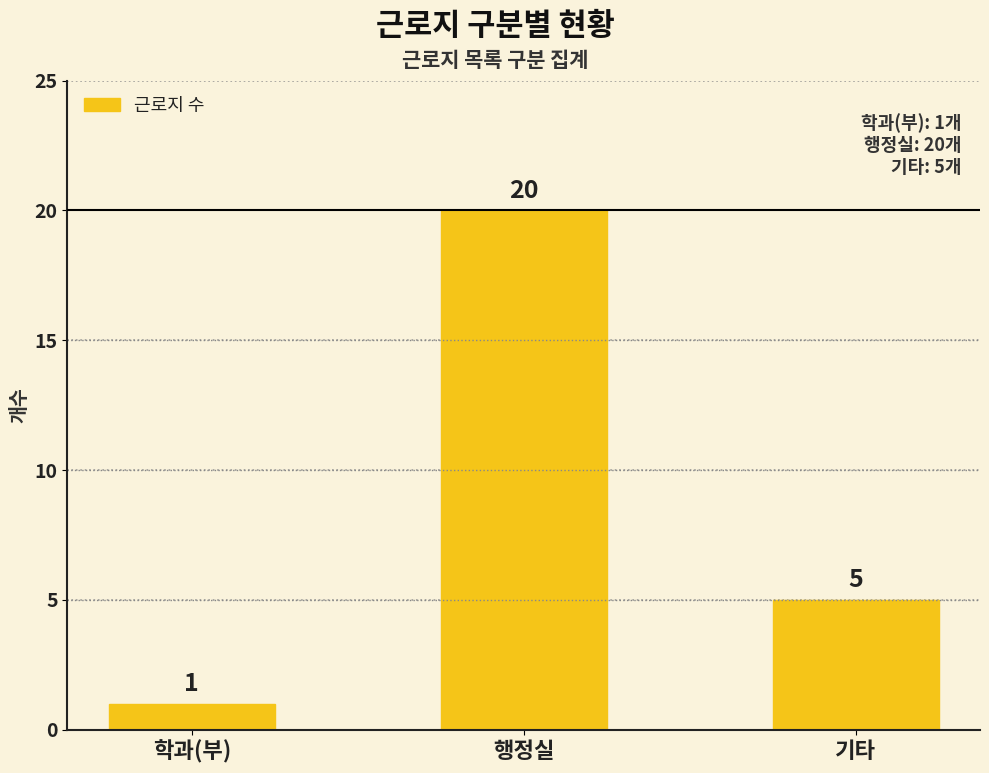

What is the change in value from 학과(부) to 행정실?

+19